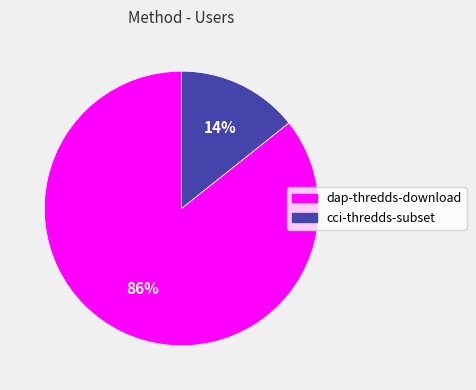

Which slice represents more than half of the pie?

dap-thredds-download